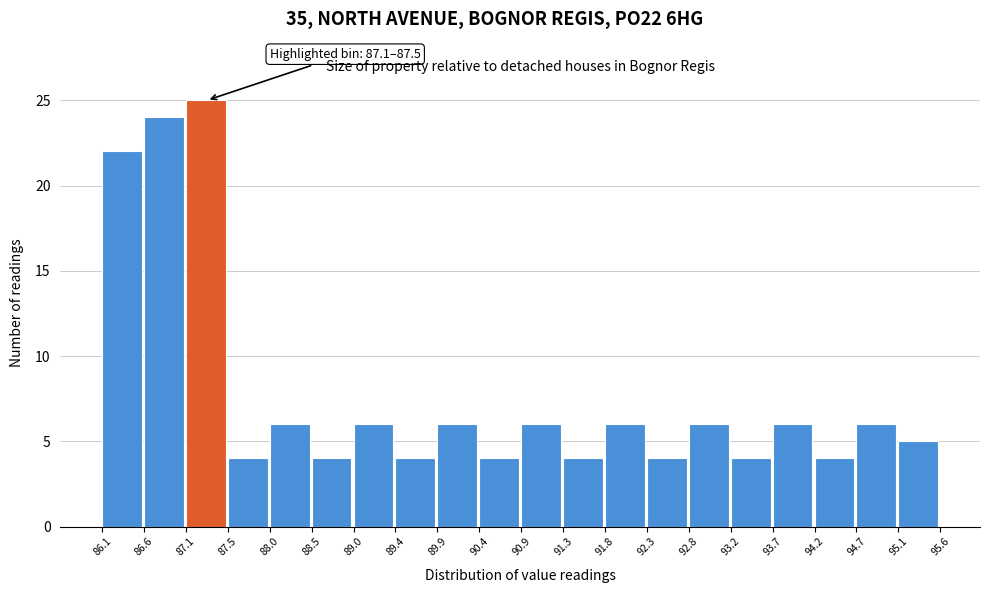

Over which range of the x-axis is the bar tallest?

87.1 to 87.5